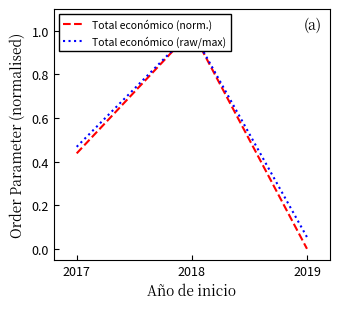

Rank the series at 2019 from lowest to highest value.

Total económico (norm.), Total económico (raw/max)